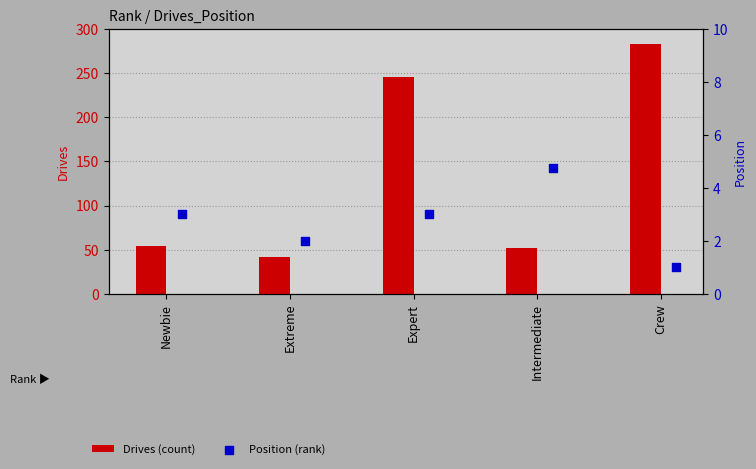

Which series has the largest Y range (max minus min)?

Drives